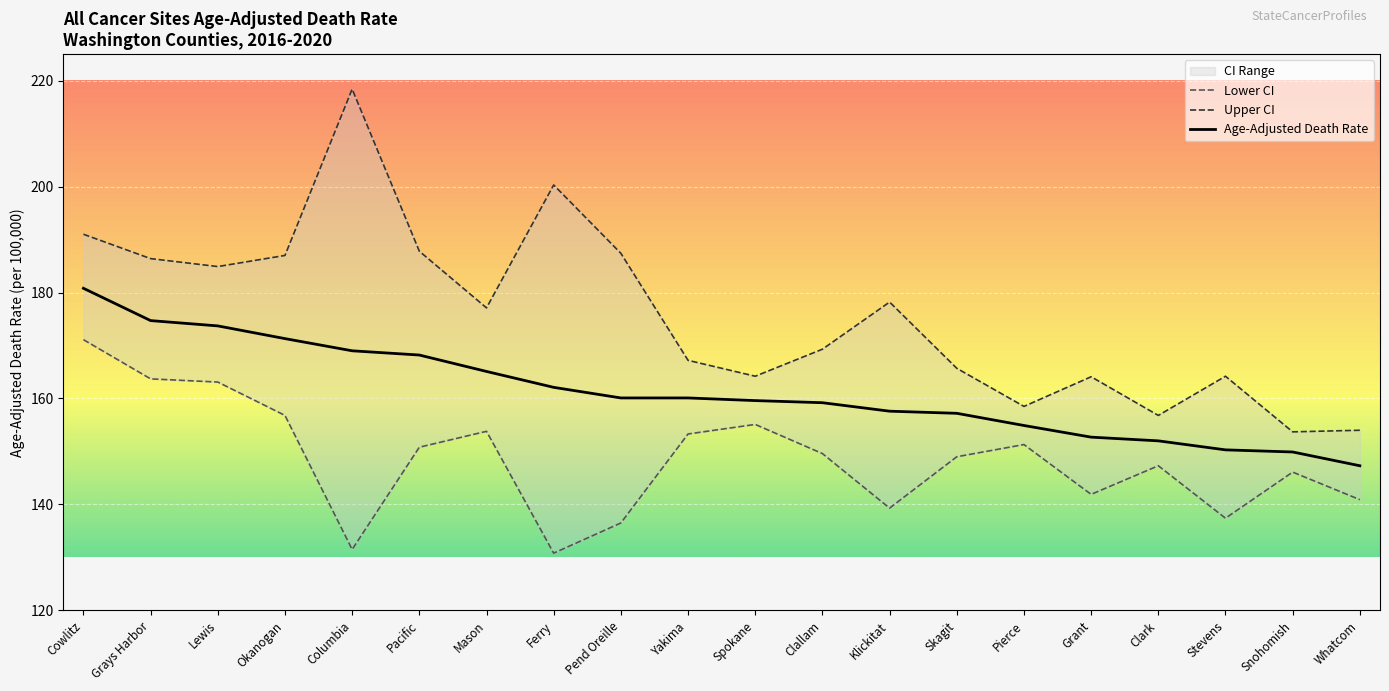

List the labels in order of Upper CI value, largest first.

Columbia, Ferry, Cowlitz, Pacific, Pend Oreille, Okanogan, Grays Harbor, Lewis, Klickitat, Mason, Clallam, Yakima, Skagit, Spokane, Stevens, Grant, Pierce, Clark, Whatcom, Snohomish